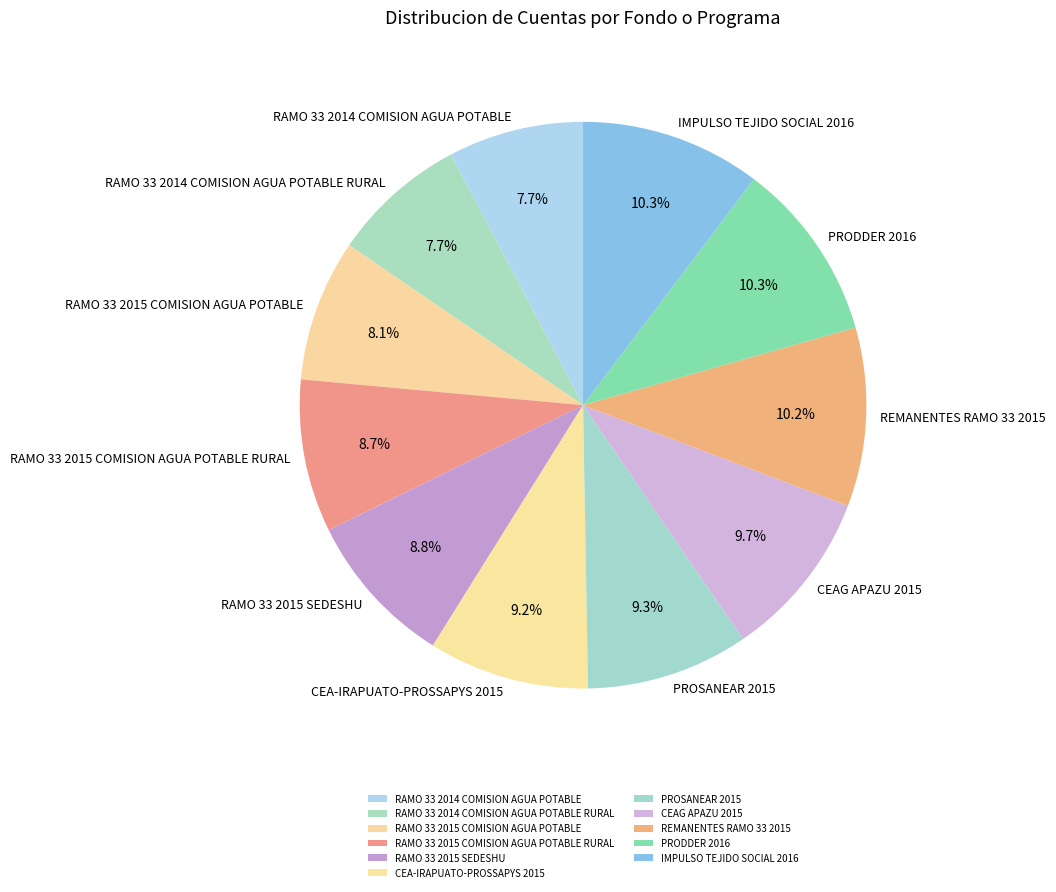

Is it true that RAMO 33 2015 COMISION AGUA POTABLE is 20% of the pie?

False